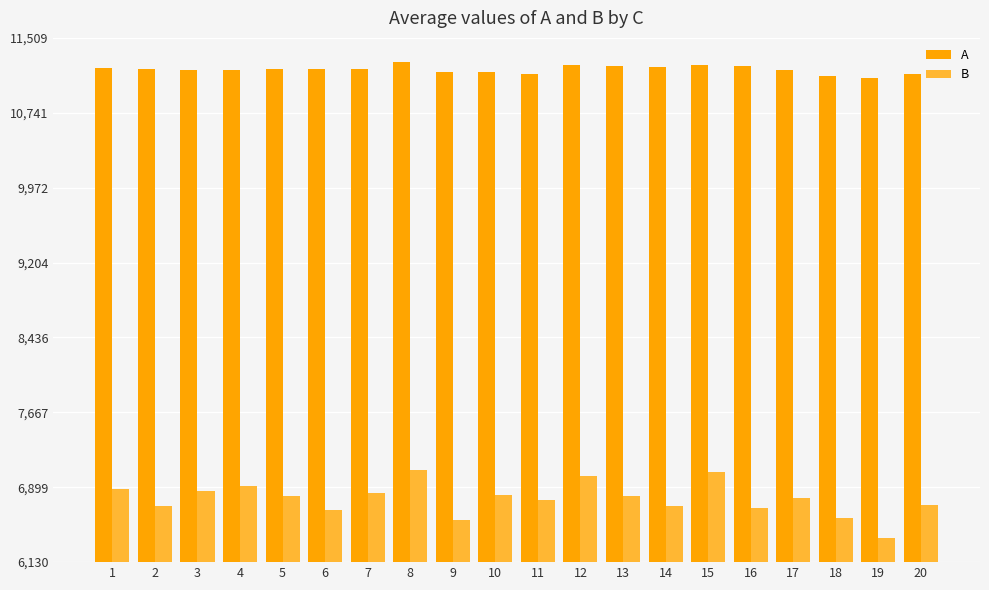

At 11, list the series in order from smallest to largest.

B, A